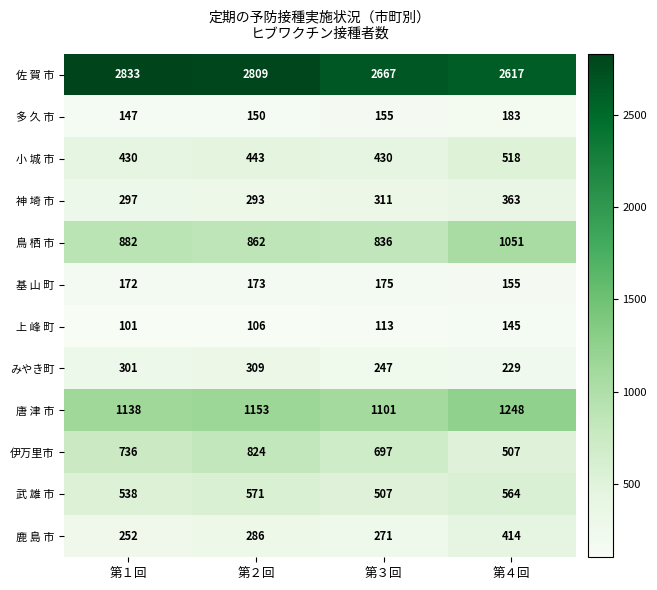

List the series in order of their peak value, highest first.

佐 賀 市, 唐 津 市, 鳥 栖 市, 伊万里市, 武 雄 市, 小 城 市, 鹿 島 市, 神 埼 市, みやき町, 多 久 市, 基 山 町, 上 峰 町